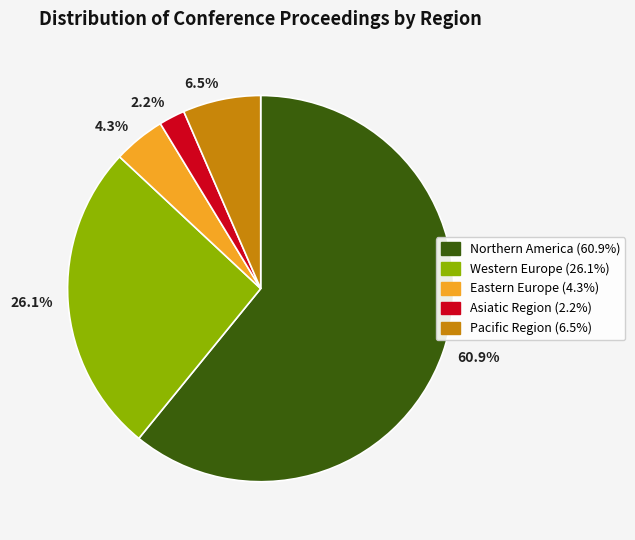

Which slice is the largest?

60.9%